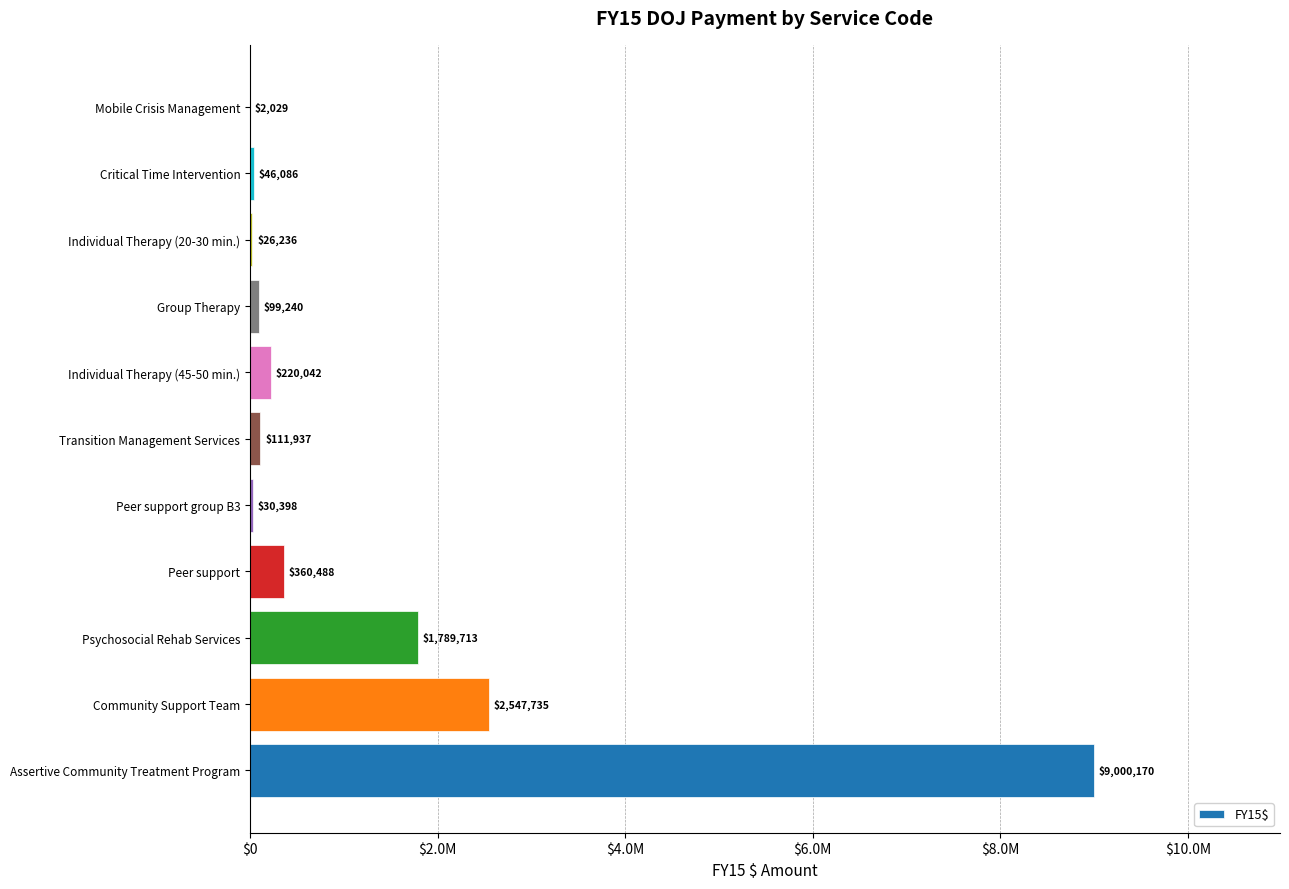

How many data points are above 111937?

6